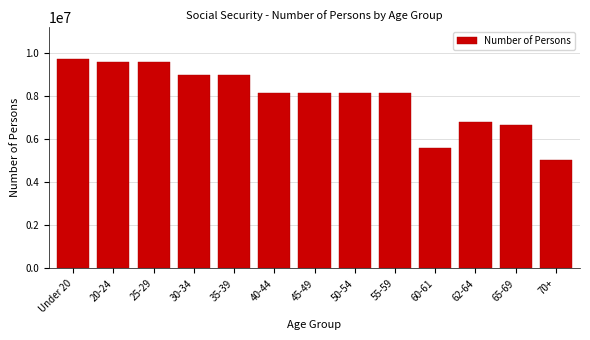

What is the greatest value displayed?

9730642.0